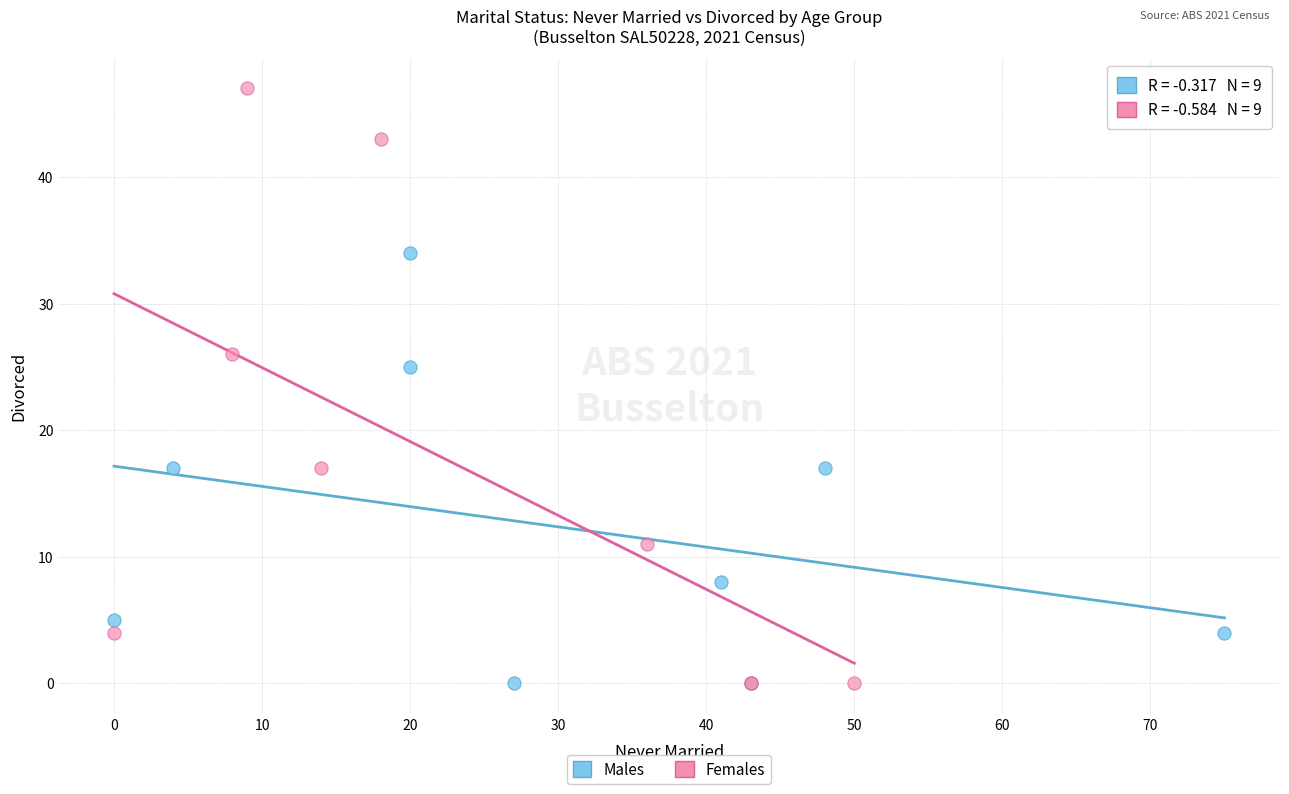

Which series contains the highest Y value?

Females